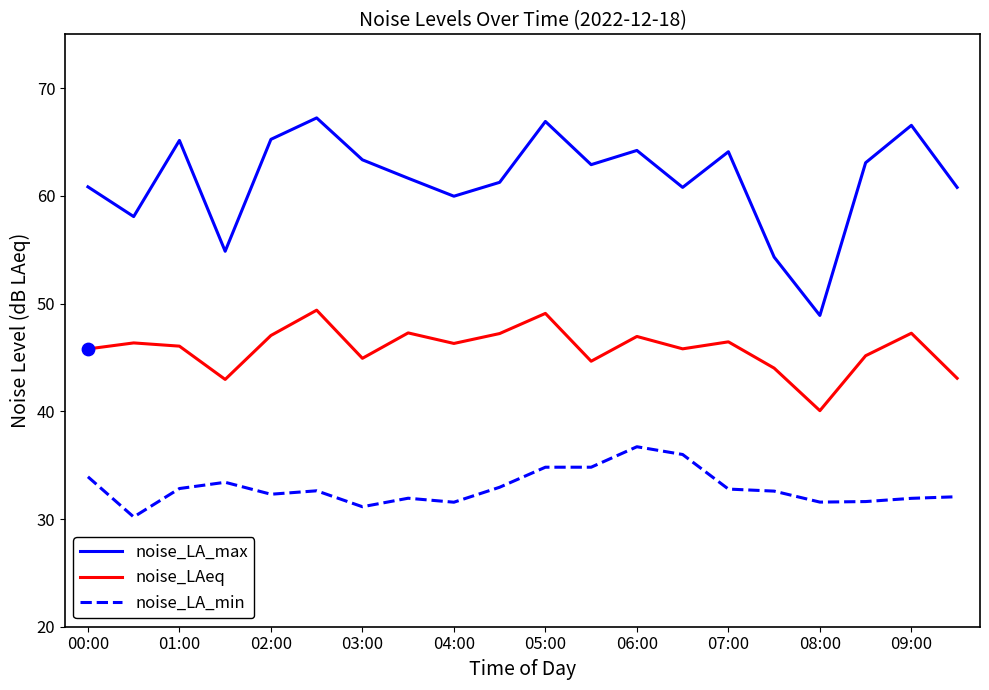

Which series has the largest total across all categories?

noise_LA_max